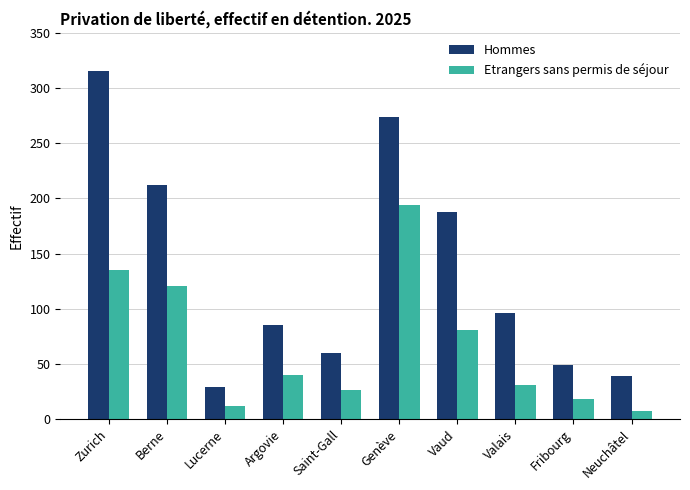

How many groups of bars are there?

10